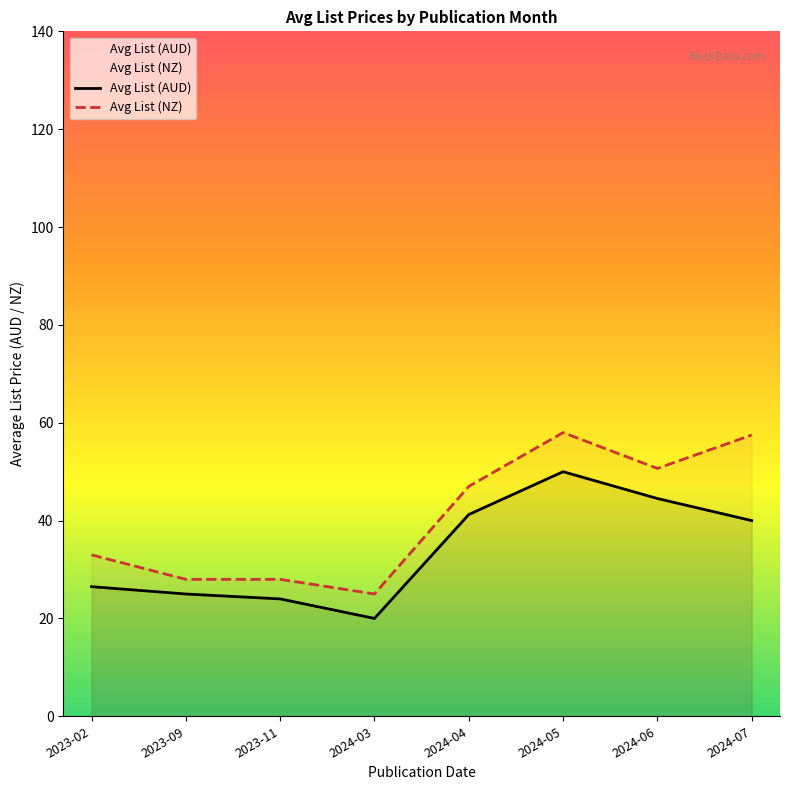

The Avg List (AUD) series shows 16.4 at 2023-09. True or false?

False